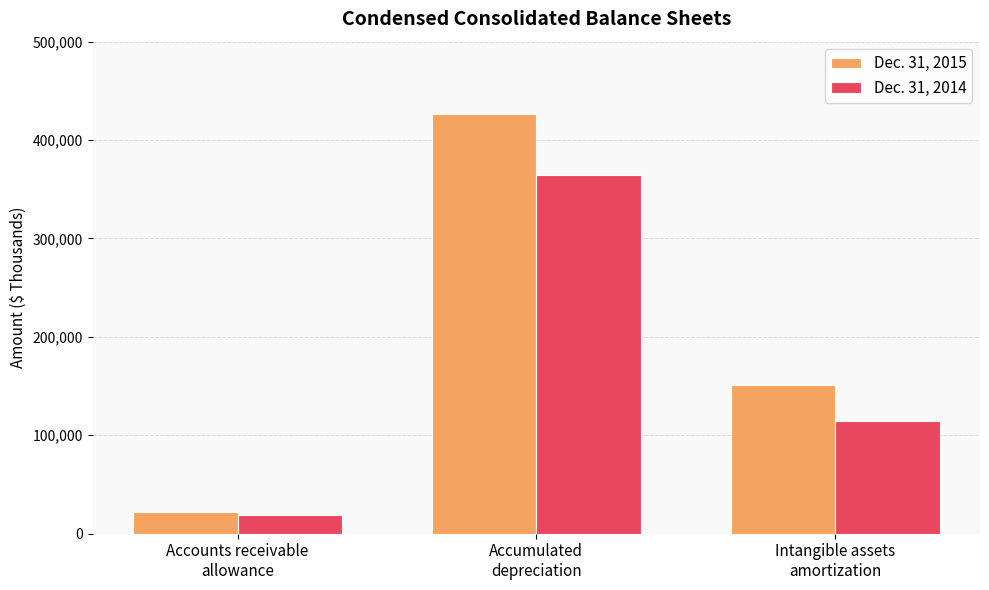

List the series in order of their peak value, lowest first.

Dec. 31, 2014, Dec. 31, 2015